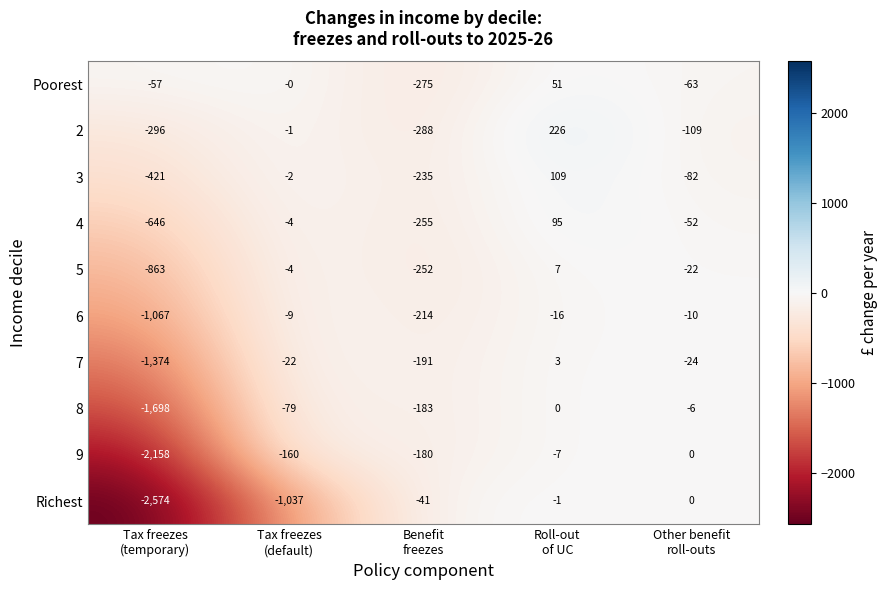

Which series has the largest total across all categories?

Poorest